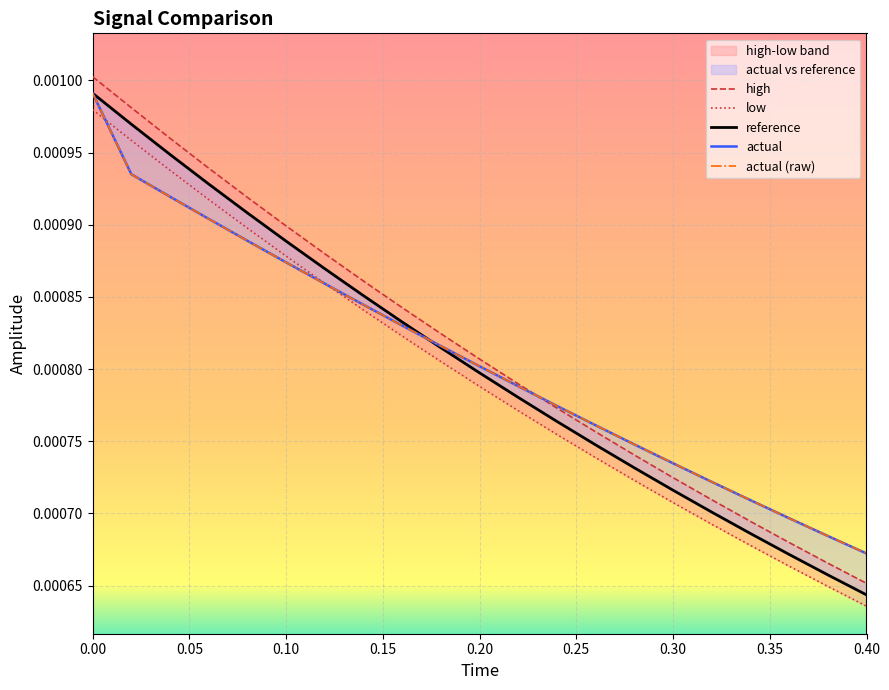

What is the label of the 9th point from the right?

12